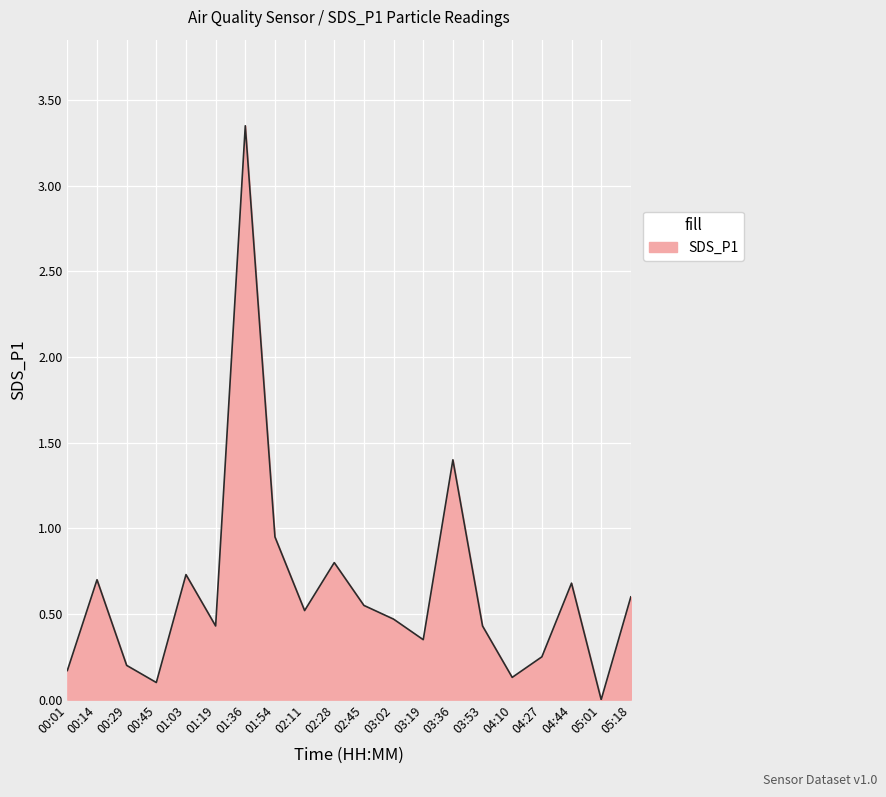

Where is the first local maximum?

00:14